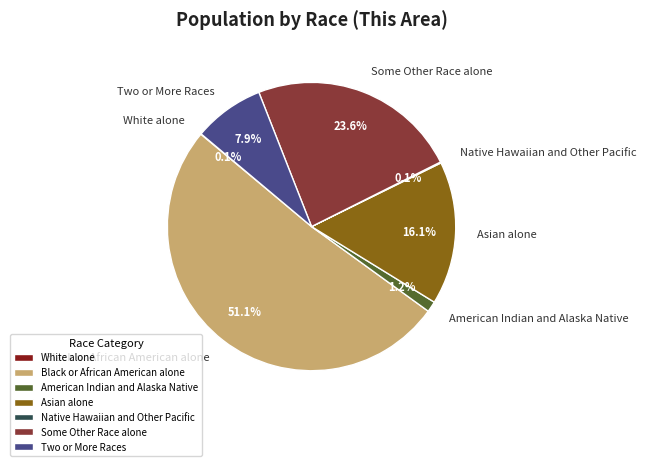

Which category has the biggest portion of the pie?

Black or African American alone